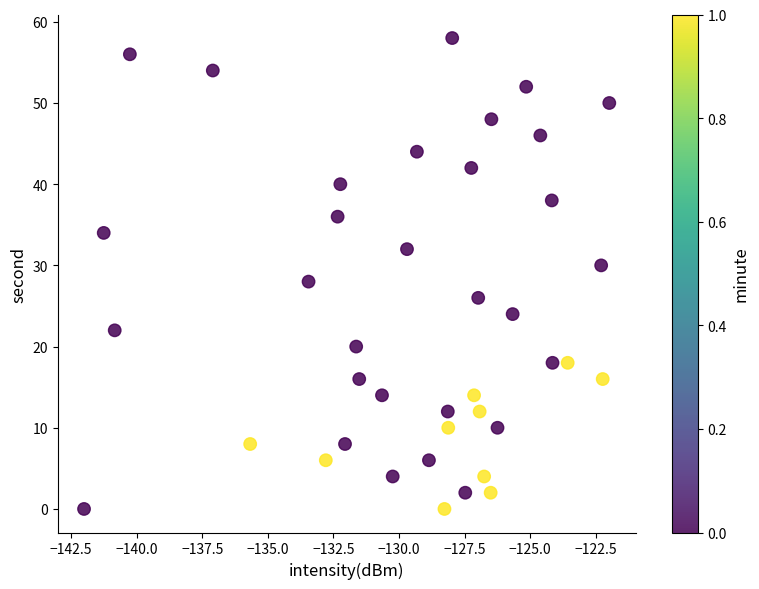

What is the range of Y values (max minus min)?

58